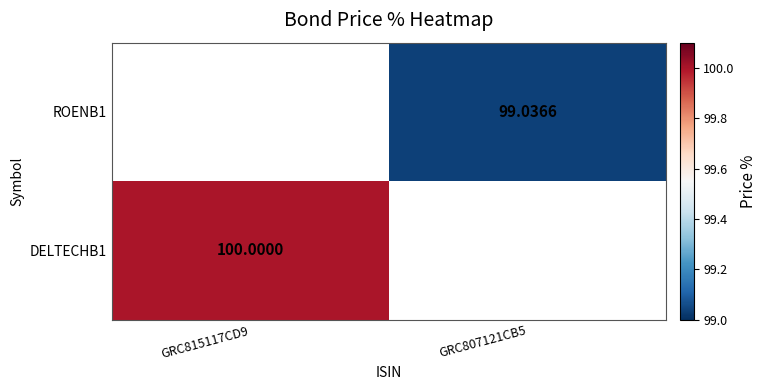

What is the minimum value shown in the chart?

99.0